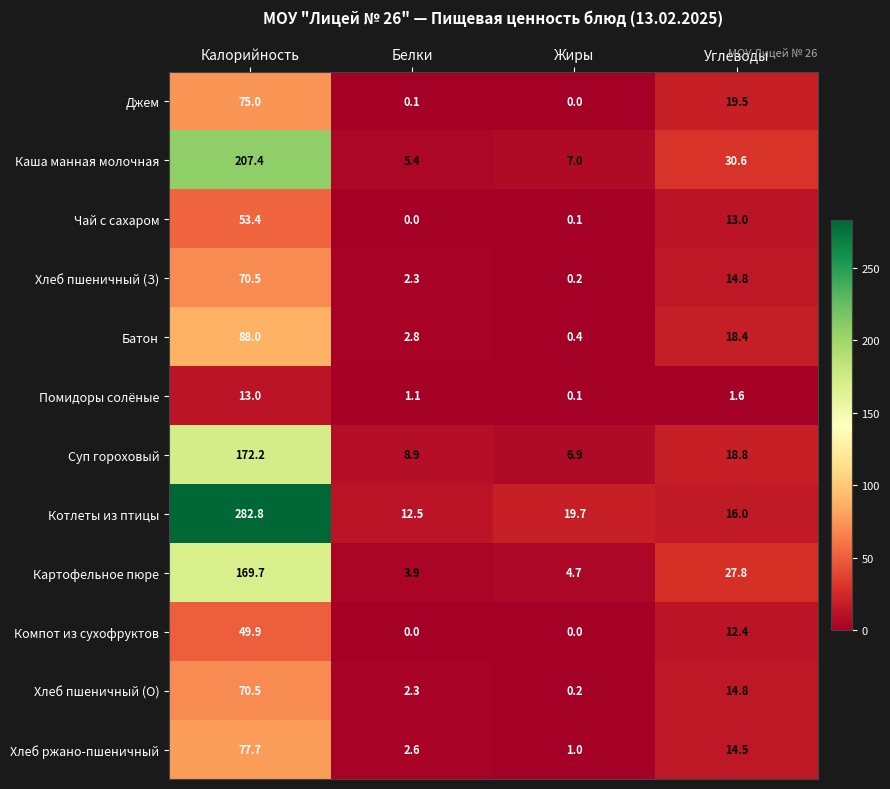

The value of Картофельное пюре at Калорийность is 169.7. True or false?

True